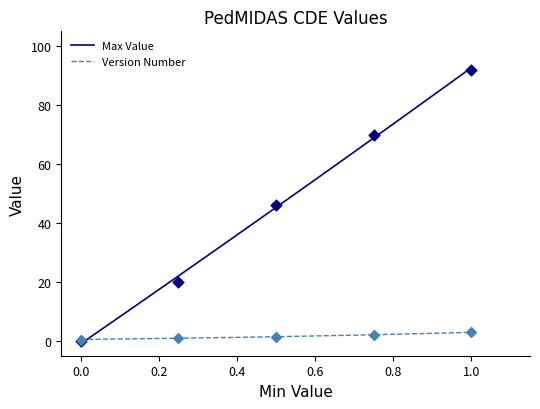

What are all the series names shown in the legend?

Version Number, Max Value